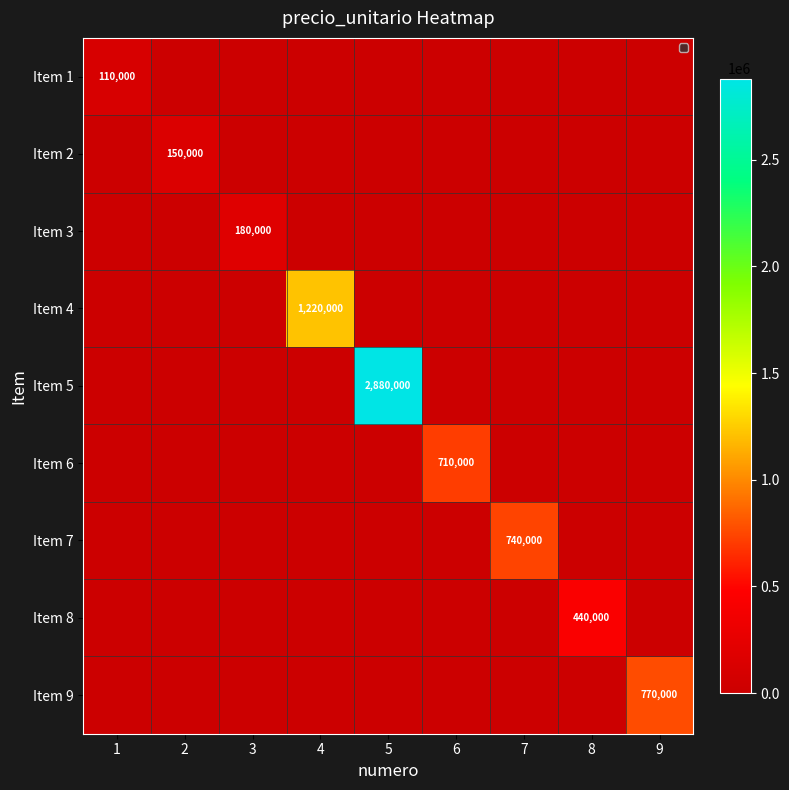

What is the difference between the maximum and minimum values in the Item 4 series?

1220000